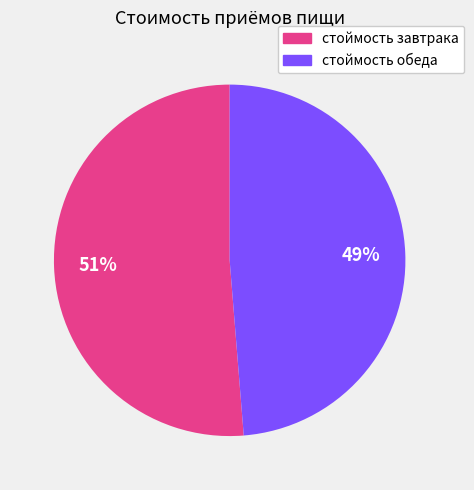

Which category has the biggest portion of the pie?

стоймость завтрака